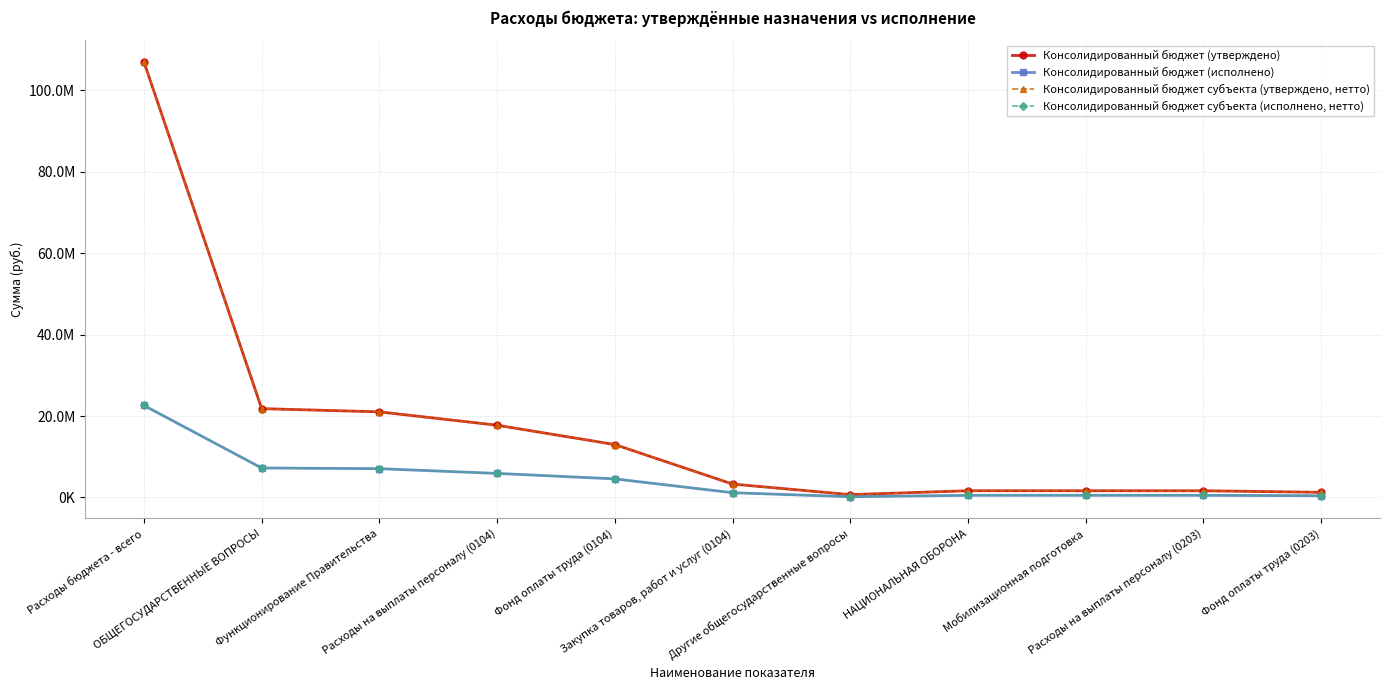

Reading left to right, what are all the values shown in this chart?

Консолидированный бюджет (утверждено): Расходы бюджета - всего=107006500.0	ОБЩЕГОСУДАРСТВЕННЫЕ ВОПРОСЫ=21820300.0	Функционирование Правительства=21030400.0	Расходы на выплаты персоналу (0104)=17743500.0	Фонд оплаты труда (0104)=12993700.0	Закупка товаров, работ и услуг (0104)=3286900.0	Другие общегосударственные вопросы=689900.0	НАЦИОНАЛЬНАЯ ОБОРОНА=1643400.0	Мобилизационная подготовка=1643400.0	Расходы на выплаты персоналу (0203)=1638400.0	Фонд оплаты труда (0203)=1258400.0
Консолидированный бюджет (исполнено): Расходы бюджета - всего=22597208.2	ОБЩЕГОСУДАРСТВЕННЫЕ ВОПРОСЫ=7236797.9	Функционирование Правительства=7066960.7	Расходы на выплаты персоналу (0104)=5904590.8	Фонд оплаты труда (0104)=4563007.2	Закупка товаров, работ и услуг (0104)=1162369.9	Другие общегосударственные вопросы=169837.2	НАЦИОНАЛЬНАЯ ОБОРОНА=524831.2	Мобилизационная подготовка=524831.2	Расходы на выплаты персоналу (0203)=524831.2	Фонд оплаты труда (0203)=418984.9
Консолидированный бюджет субъекта (утверждено, нетто): Расходы бюджета - всего=107006500.0	ОБЩЕГОСУДАРСТВЕННЫЕ ВОПРОСЫ=21820300.0	Функционирование Правительства=21030400.0	Расходы на выплаты персоналу (0104)=17743500.0	Фонд оплаты труда (0104)=12993700.0	Закупка товаров, работ и услуг (0104)=3286900.0	Другие общегосударственные вопросы=689900.0	НАЦИОНАЛЬНАЯ ОБОРОНА=1643400.0	Мобилизационная подготовка=1643400.0	Расходы на выплаты персоналу (0203)=1638400.0	Фонд оплаты труда (0203)=1258400.0
Консолидированный бюджет субъекта (исполнено, нетто): Расходы бюджета - всего=22597208.2	ОБЩЕГОСУДАРСТВЕННЫЕ ВОПРОСЫ=7236797.9	Функционирование Правительства=7066960.7	Расходы на выплаты персоналу (0104)=5904590.8	Фонд оплаты труда (0104)=4563007.2	Закупка товаров, работ и услуг (0104)=1162369.9	Другие общегосударственные вопросы=169837.2	НАЦИОНАЛЬНАЯ ОБОРОНА=524831.2	Мобилизационная подготовка=524831.2	Расходы на выплаты персоналу (0203)=524831.2	Фонд оплаты труда (0203)=418984.9